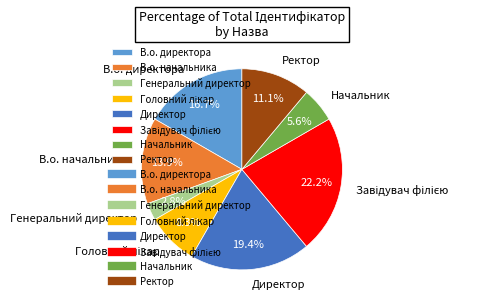

Does Ректор account for over 50% of the chart?

No